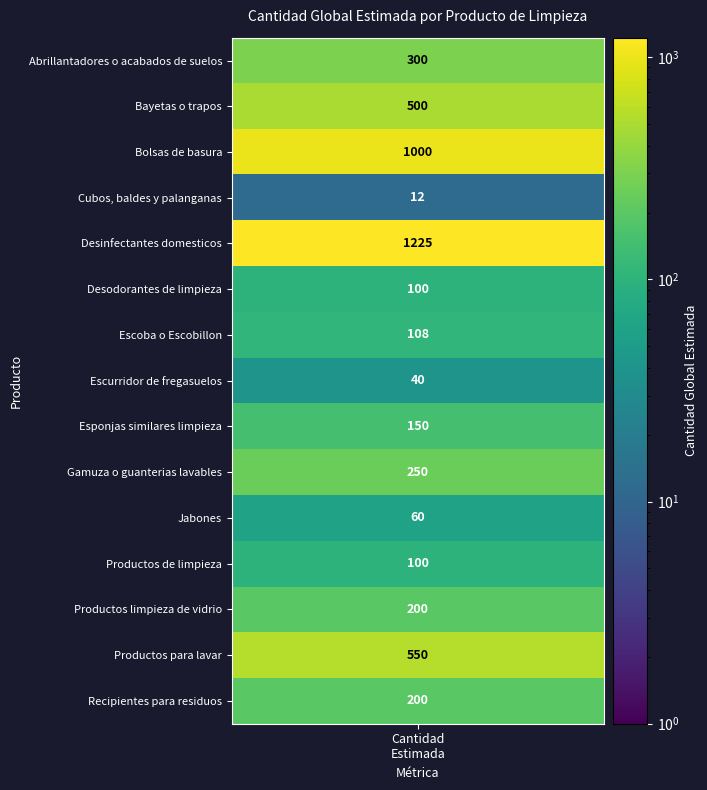

What is the maximum value shown in the chart?

1225